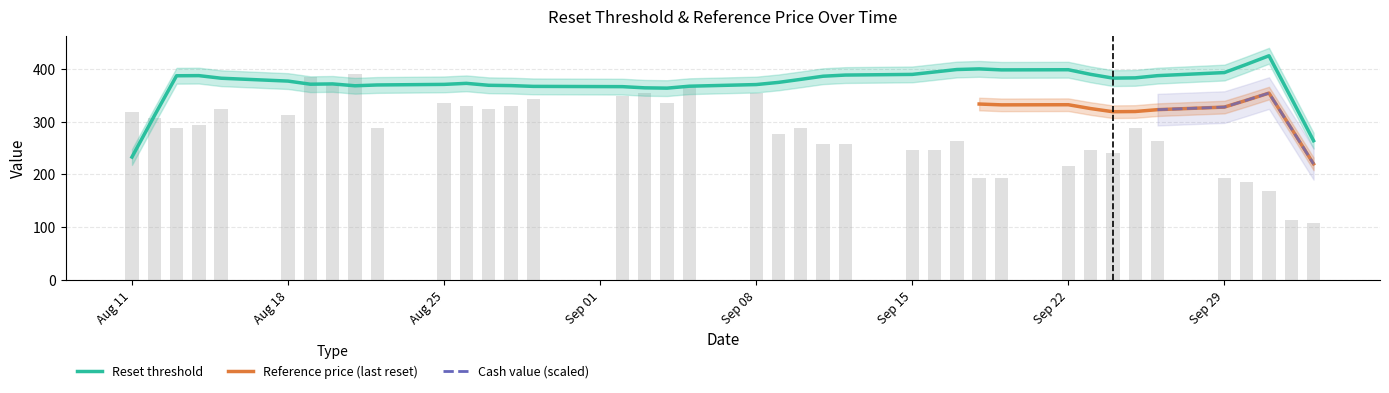

Does the chart contain any negative values?

No